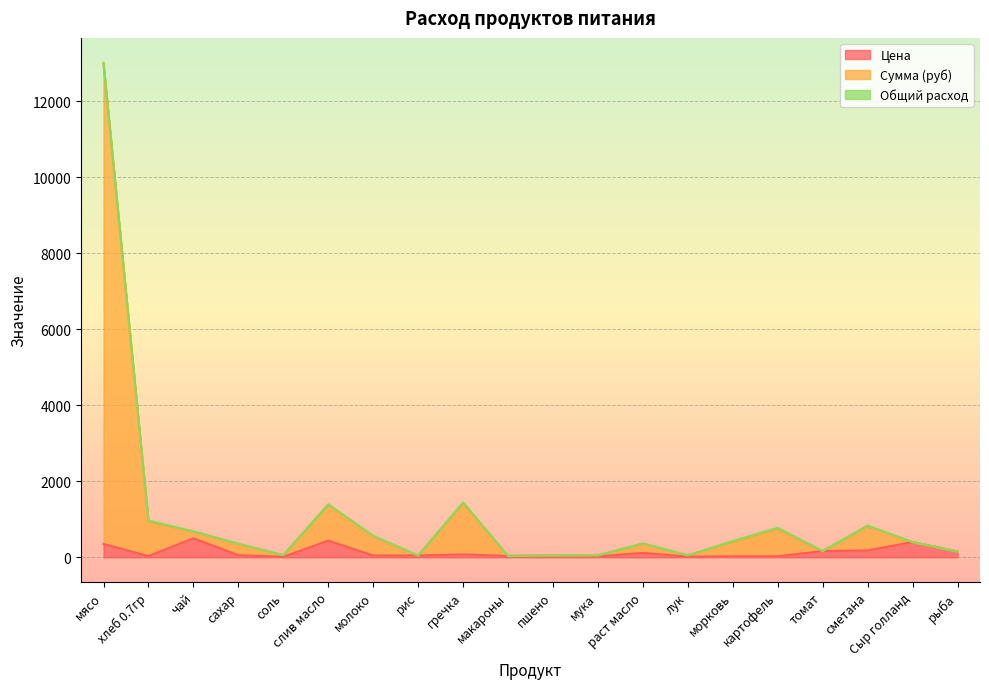

What is the label of the 16th point from the right?

соль